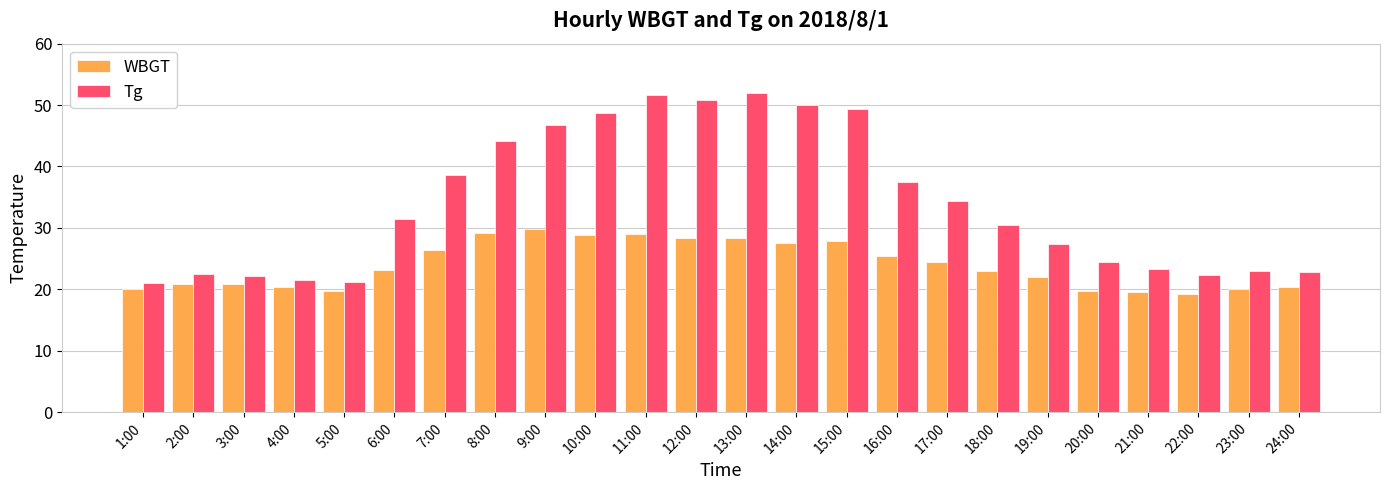

Rank the series by their average value, from highest to lowest.

Tg, WBGT